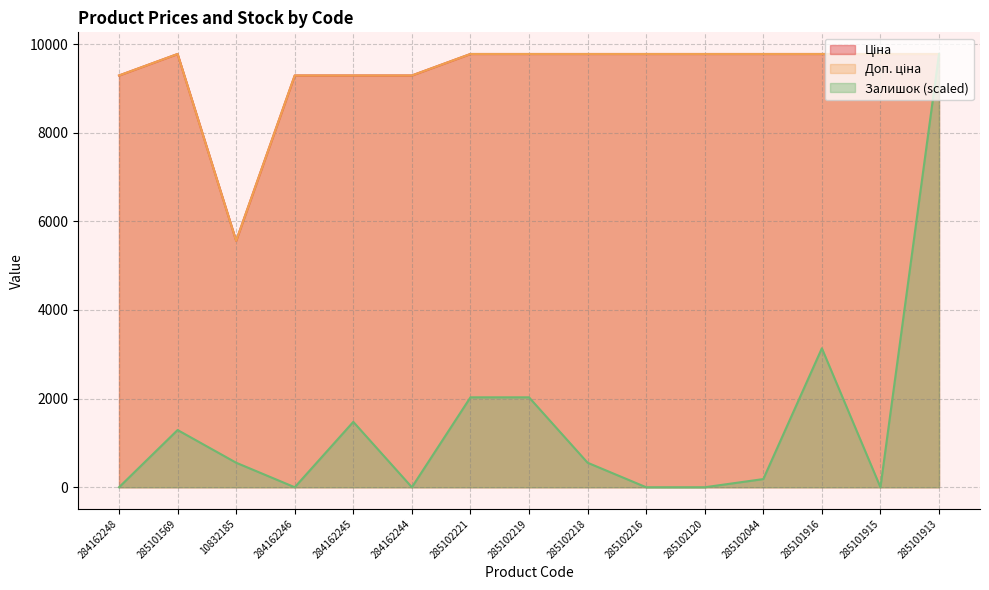

What is the difference between the highest and lowest values at 285101916?

6640.0